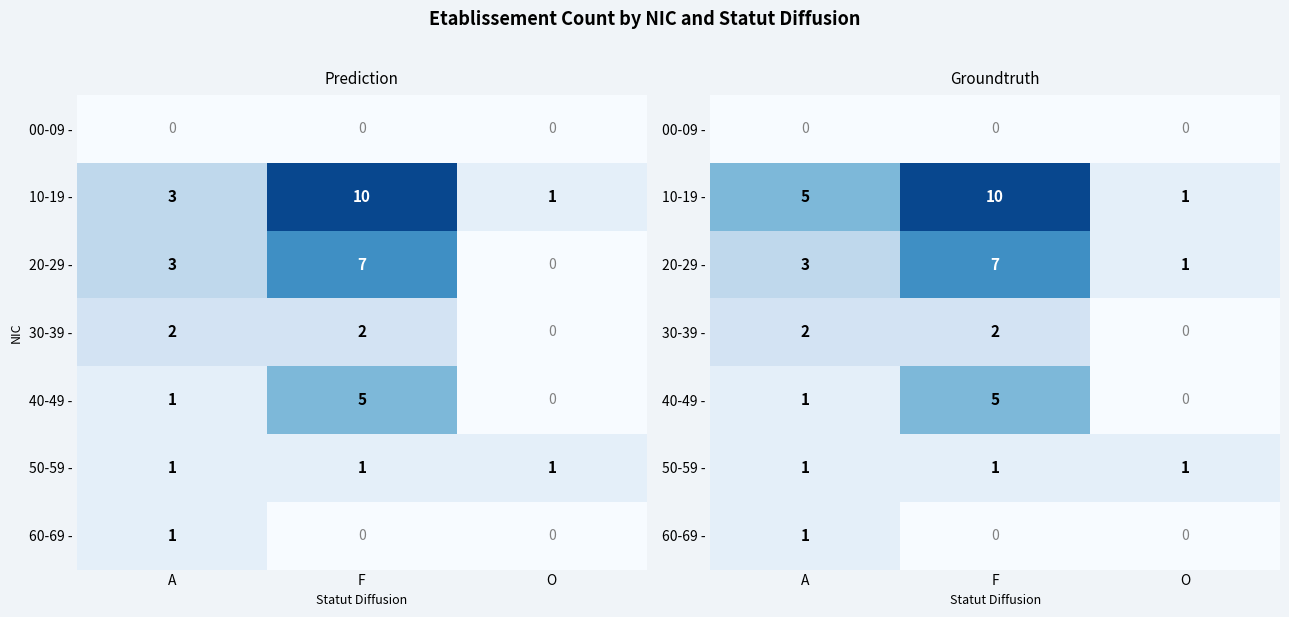

Is it true that 40-49 - equals 0 at O?

True